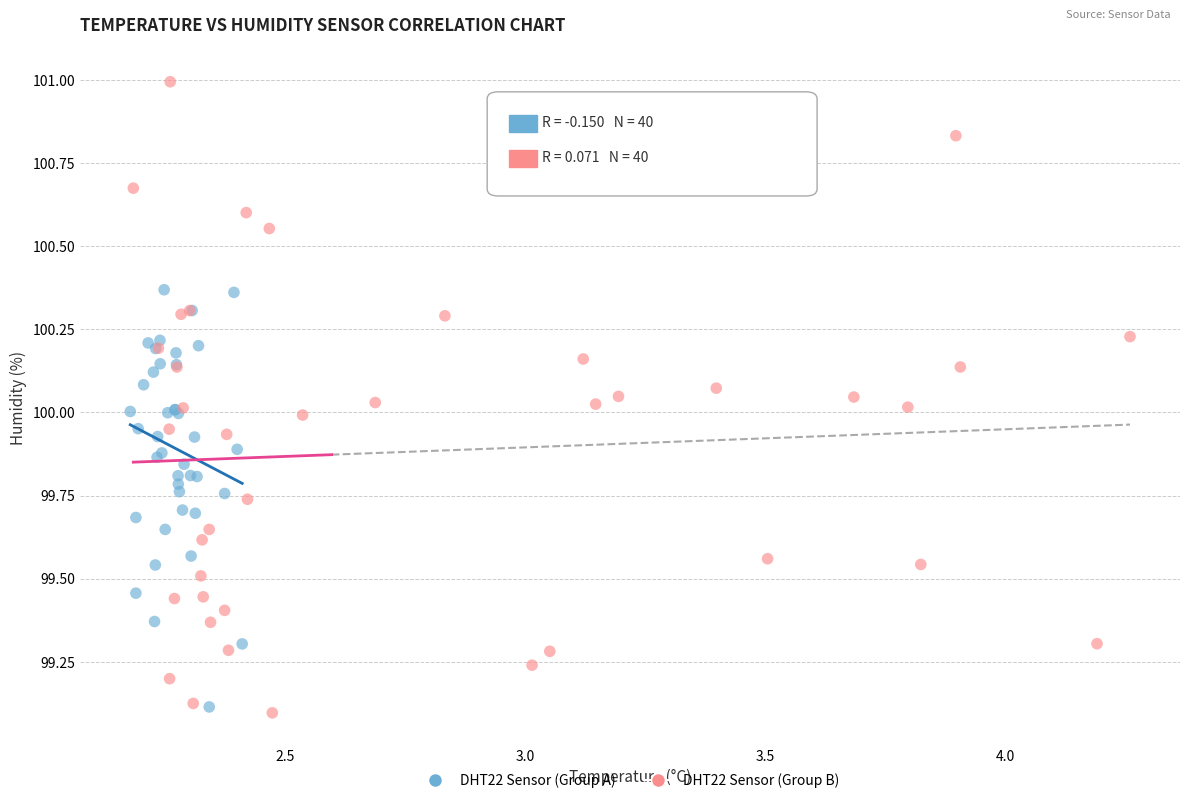

Which series contains the lowest Y value?

DHT22 Sensor (Group B)